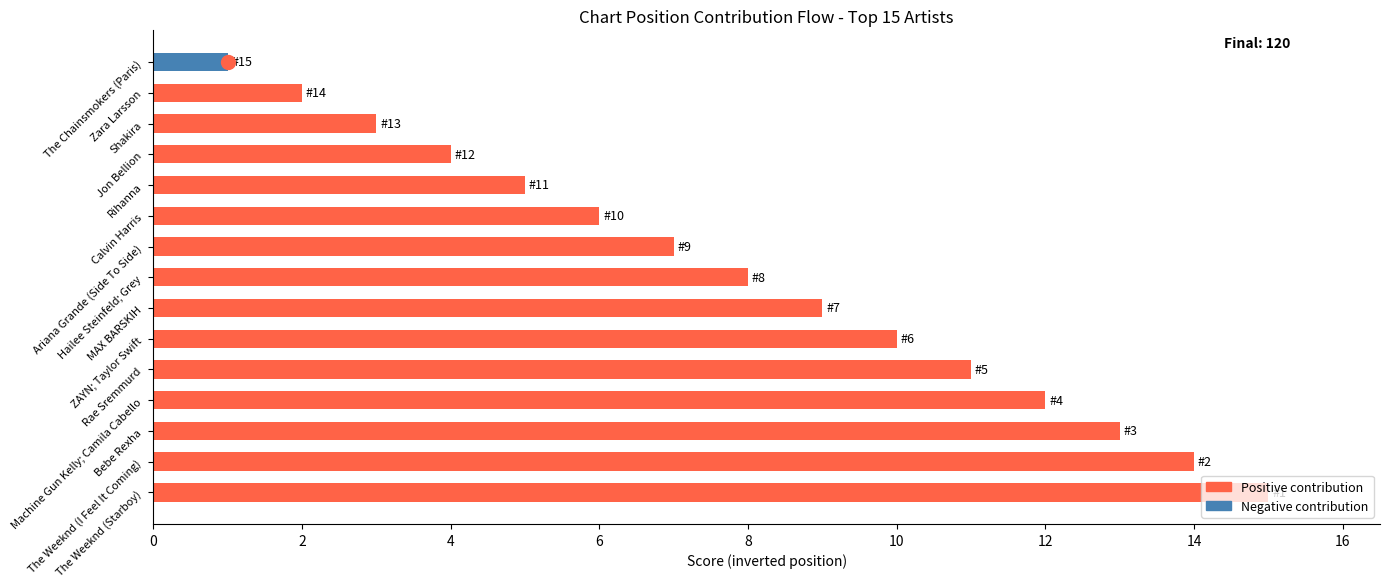

What is the greatest value displayed?

15